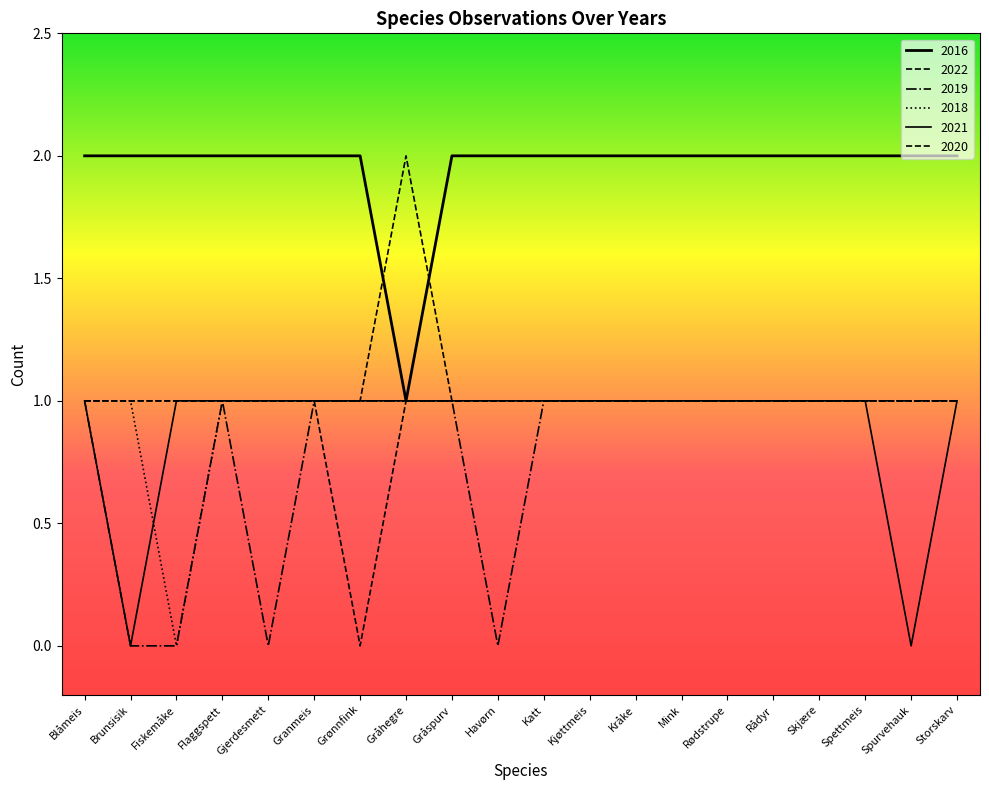

How many lines are shown in the chart?

6